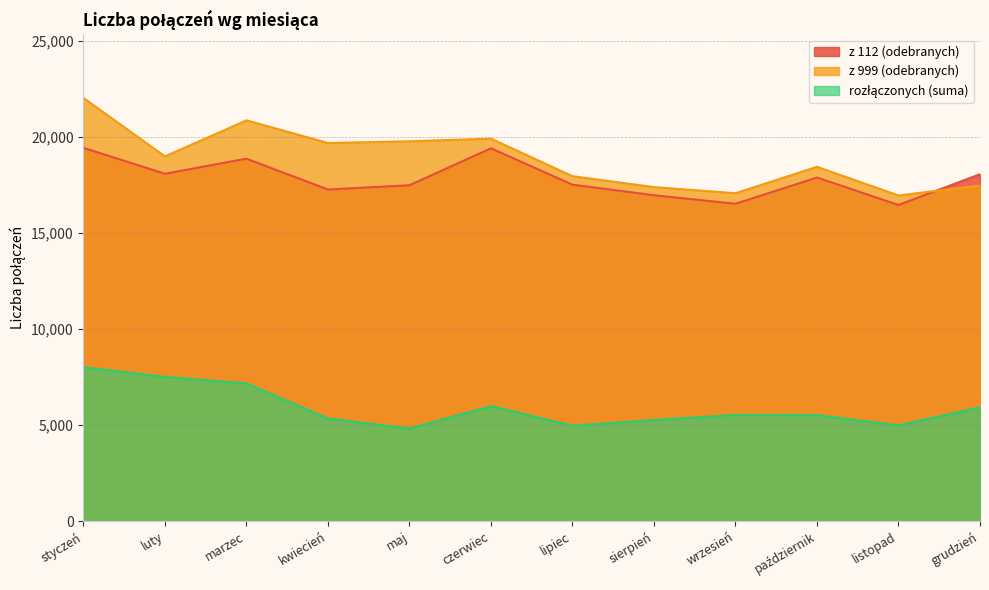

Is the value of rozłączonych (suma) at styczeń greater than the value of z 999 (odebranych) at czerwiec?

No